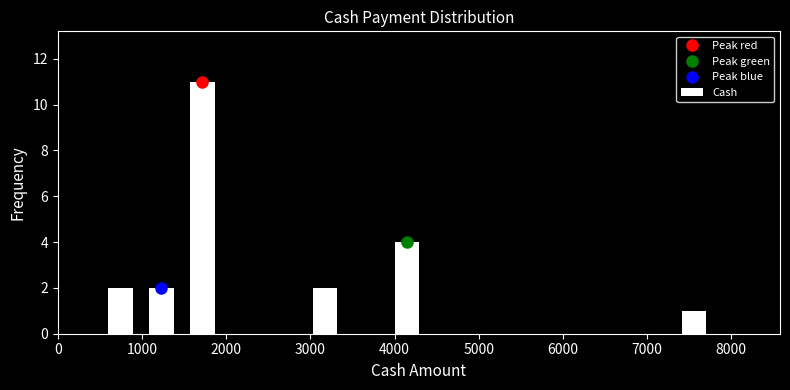

How tall is the bar that spans 3900 to 4400 on the x-axis? Neither the bar edges nor the heights are printed on the chart, so give them approximately, as read against the axes.

4